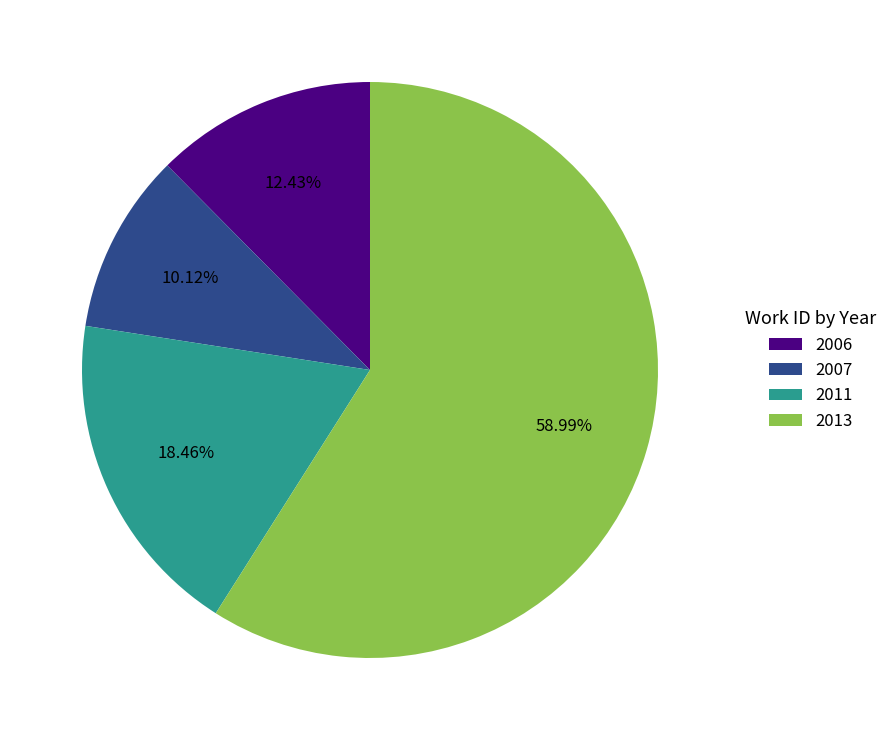

Is there any slice that represents more than half of the pie?

Yes